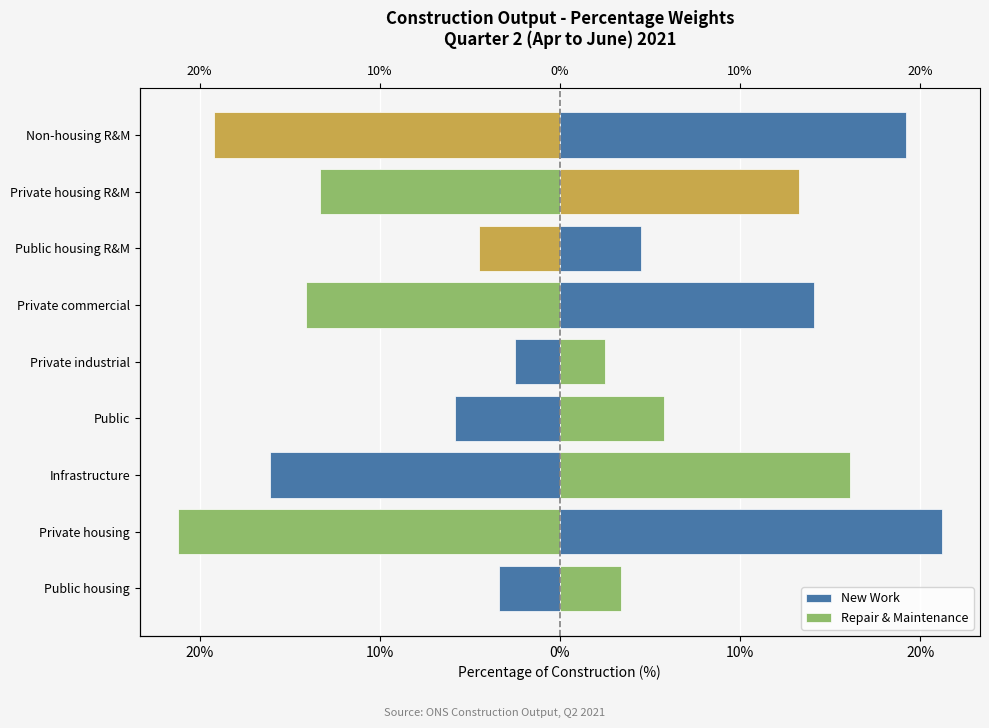

How many bars are there in total?

18